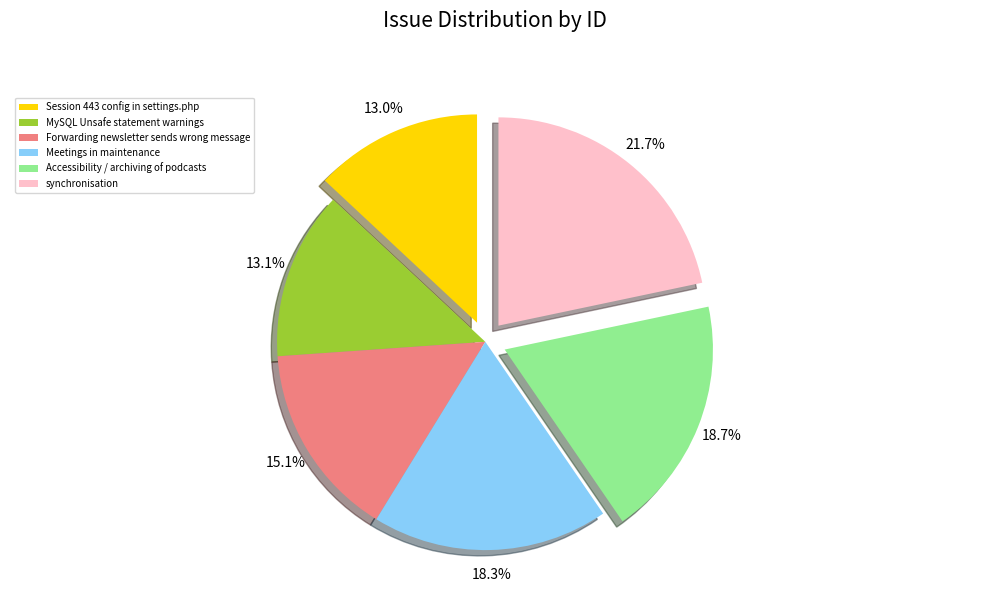

Is synchronisation the majority of the pie?

No